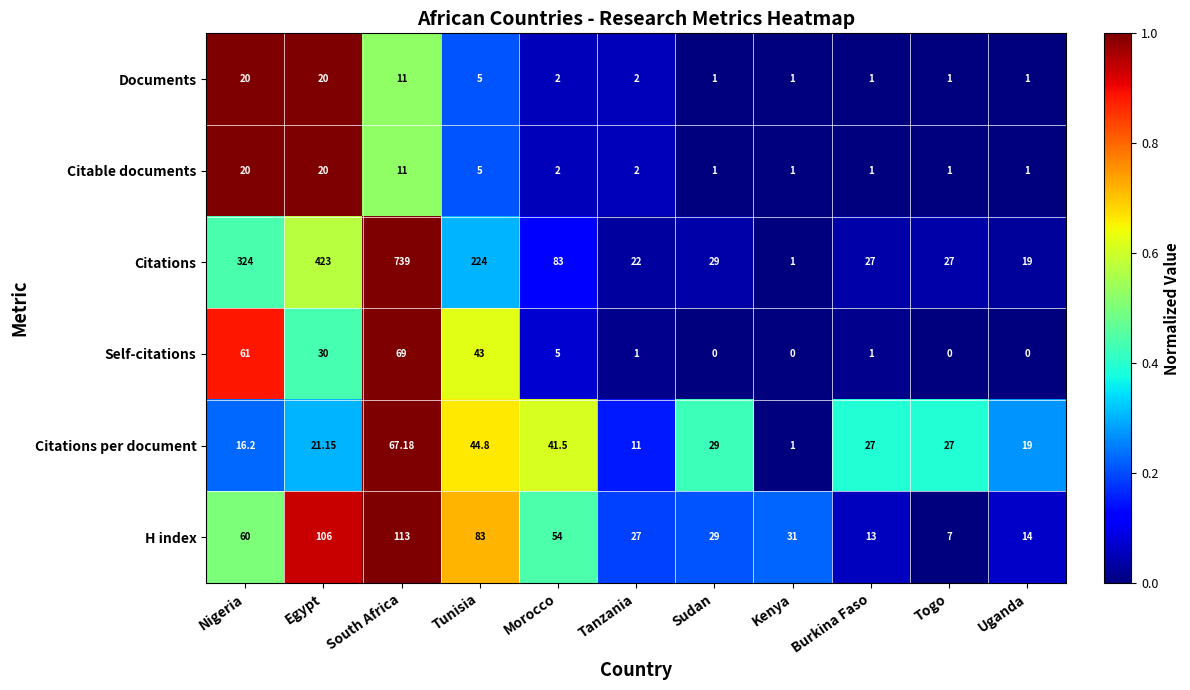

Where is Self-citations nearest to the value 34?

Egypt